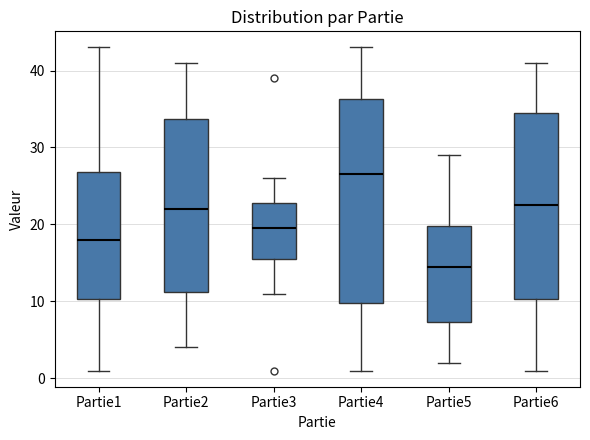

Reading left to right, transcribe this box plot: for each box, give where its median line is, the range the box spans, and where its two whiskers end, as read against the y-axis. The values are not printed on the chart, so give them approximately, as read against the axis.

Partie1: median 18, box 10 to 27, whiskers 1 to 43
Partie2: median 22, box 11 to 34, whiskers 4 to 41
Partie3: median 20, box 16 to 23, whiskers 11 to 26
Partie4: median 27, box 10 to 36, whiskers 1 to 43
Partie5: median 15, box 7 to 20, whiskers 2 to 29
Partie6: median 23, box 10 to 35, whiskers 1 to 41